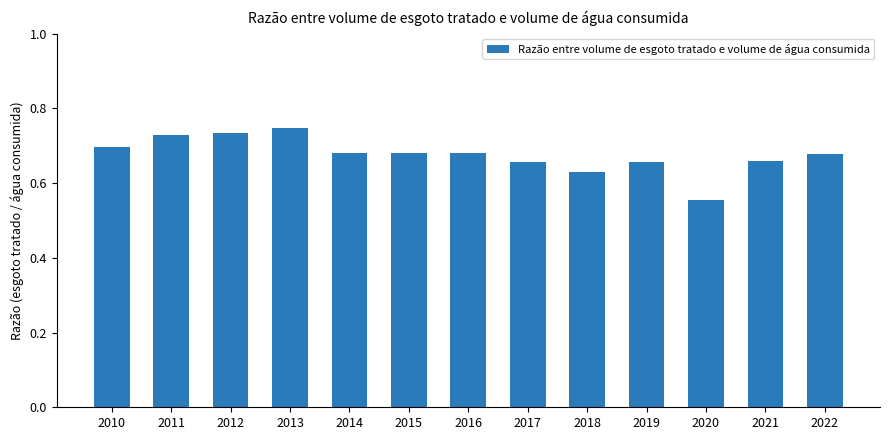

Where is the data nearest to the value 0?

2020